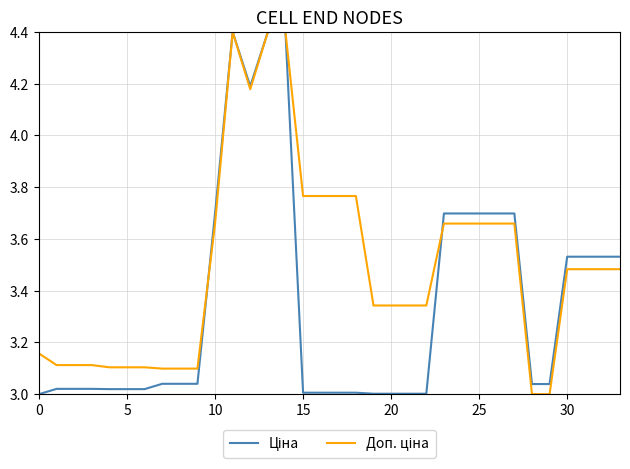

What is the maximum value shown in the chart?

4.4